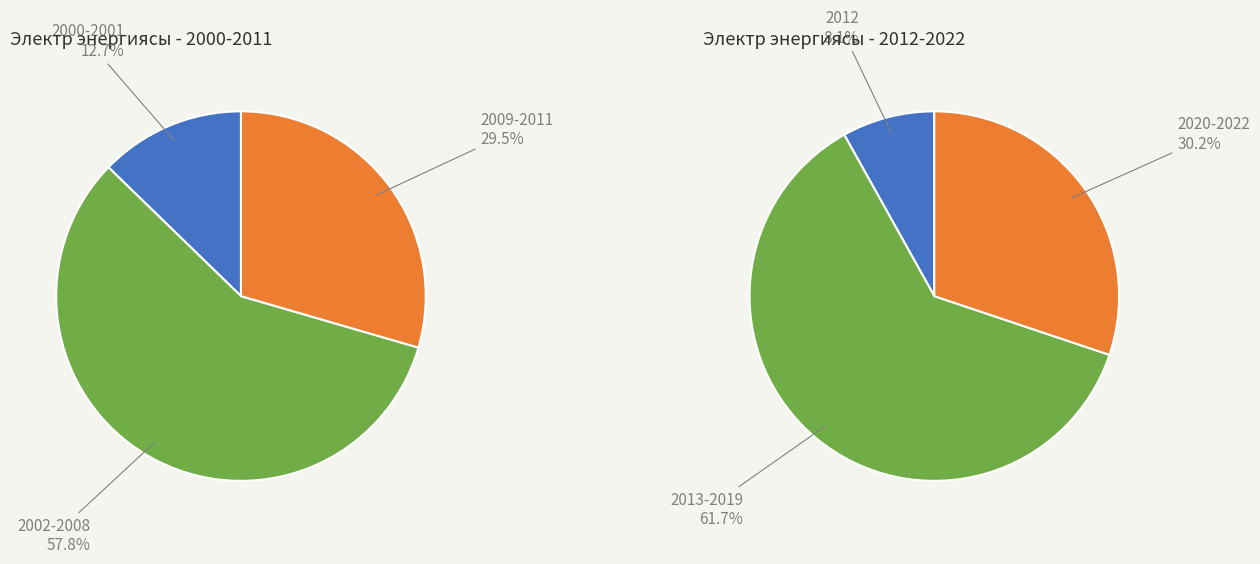

Combined, do 2008 and 2011 account for over 50%?

No